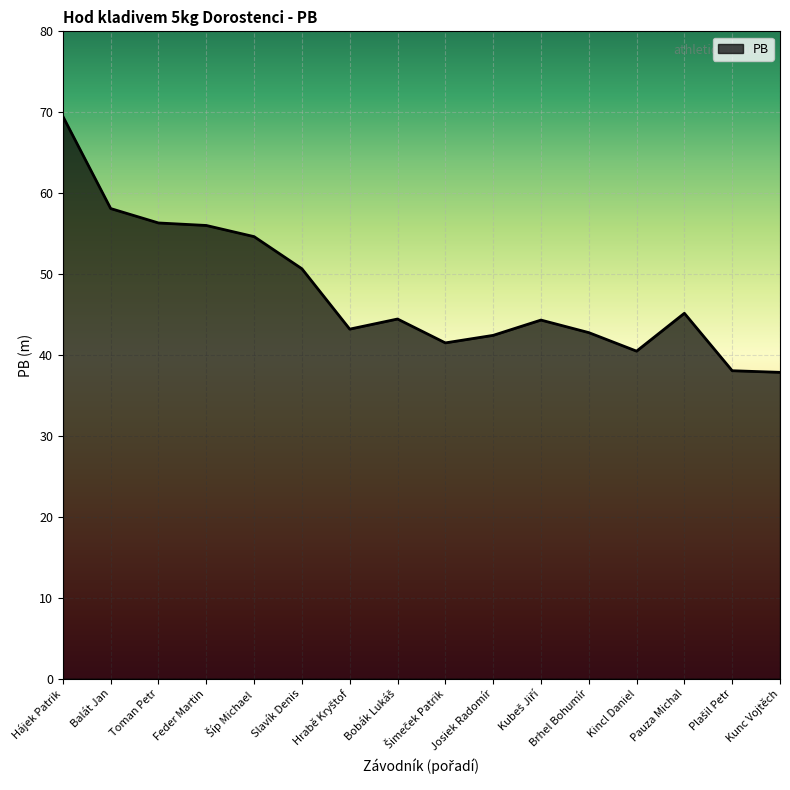

Where does the data first go above 44?

Hájek Patrik